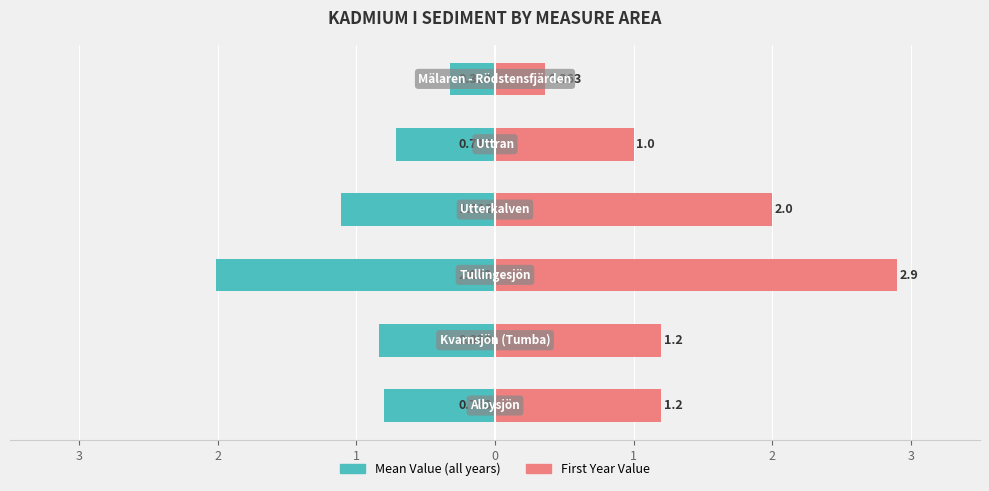

What is the difference between the second highest and minimum values in the First Year Value series?

1.6